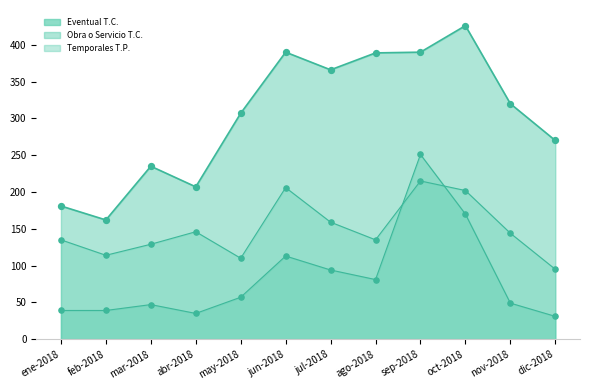

What is the total value across all series at abr-2018?

388